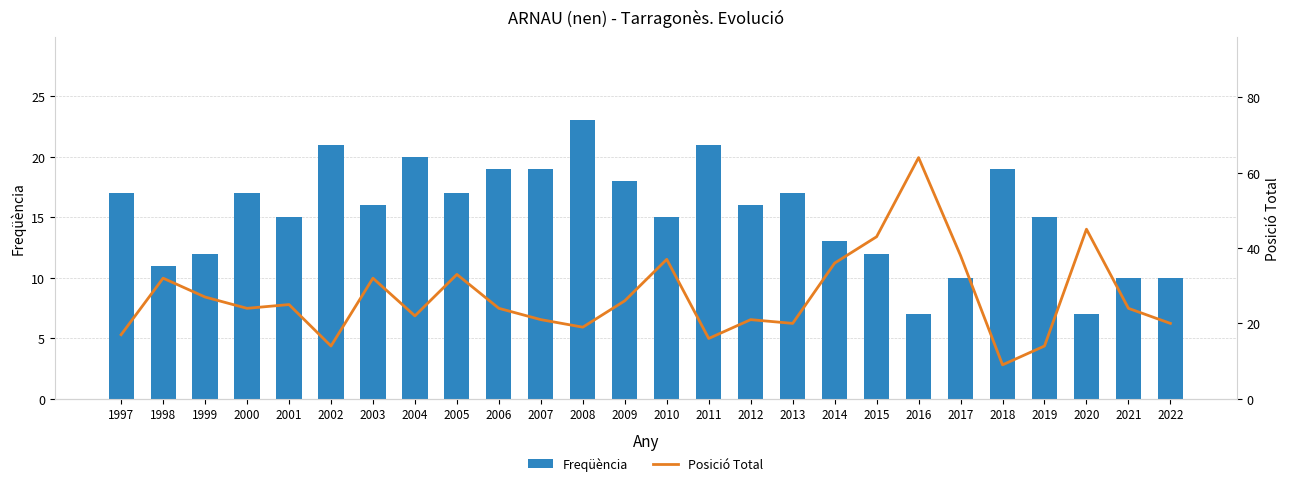

Reading left to right, transcribe all the data shown in this chart.

Freqüència: 17	11	12	17	15	21	16	20	17	19	19	23	18	15	21	16	17	13	12	7	10	19	15	7	10	10
Posició Total: 17	32	27	24	25	14	32	22	33	24	21	19	26	37	16	21	20	36	43	64	38	9	14	45	24	20